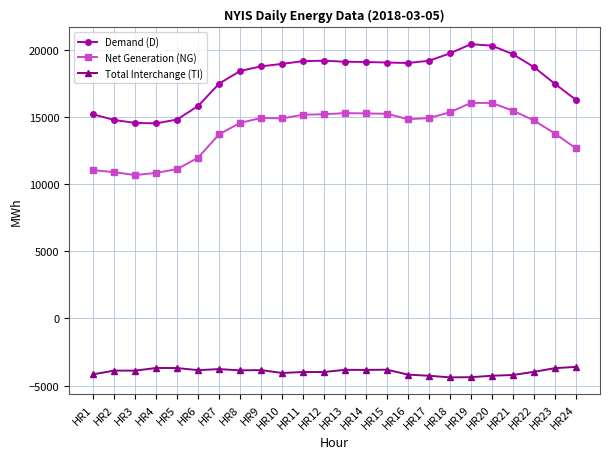

Does the chart display data point markers on the line(s)?

Yes